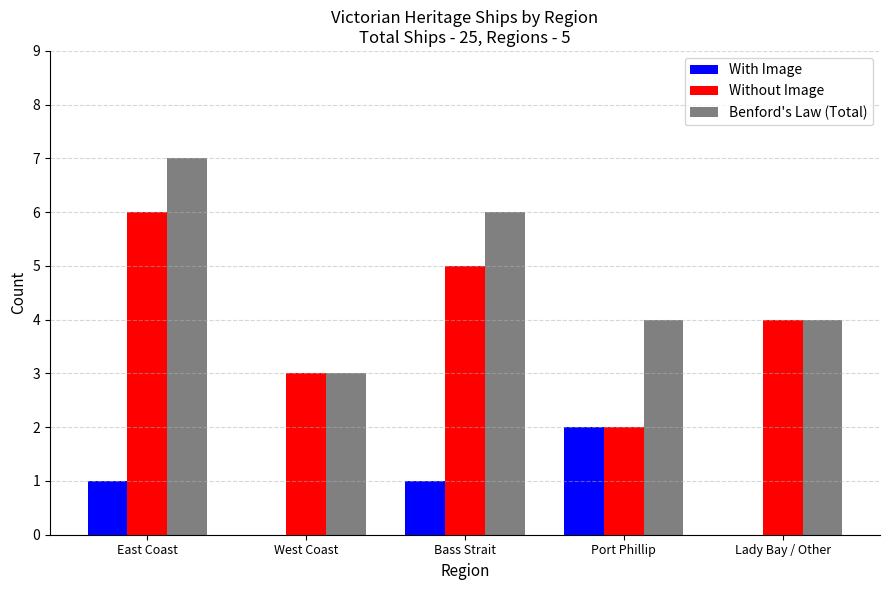

What is the sum of the Benford's Law (Total) values at Port Phillip and Lady Bay / Other?

8